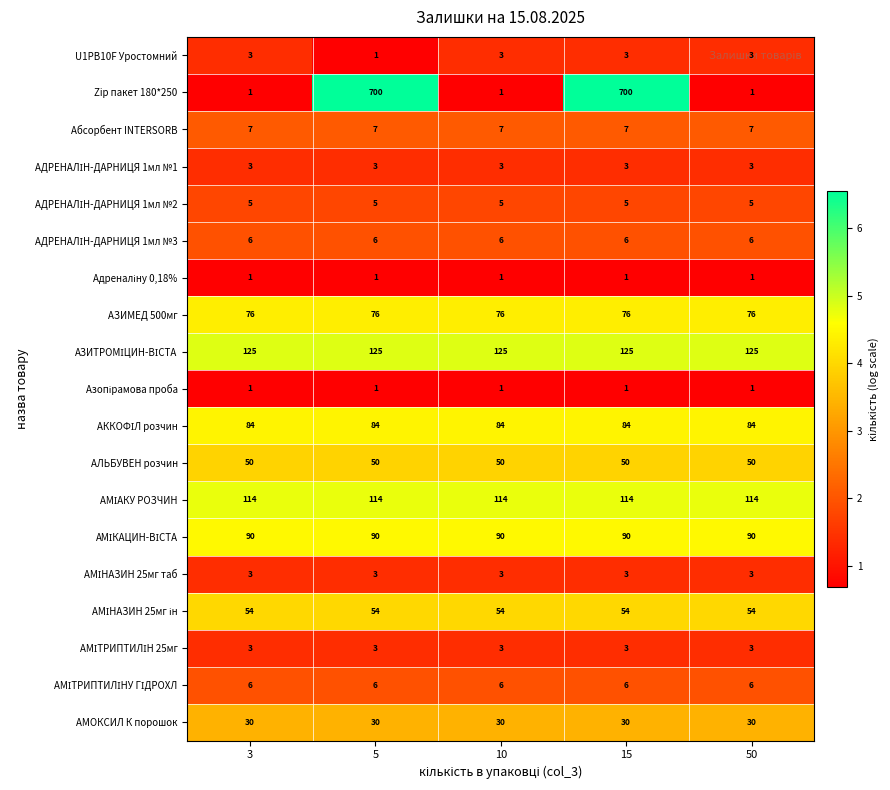

What is the total value across all series at 10?

662